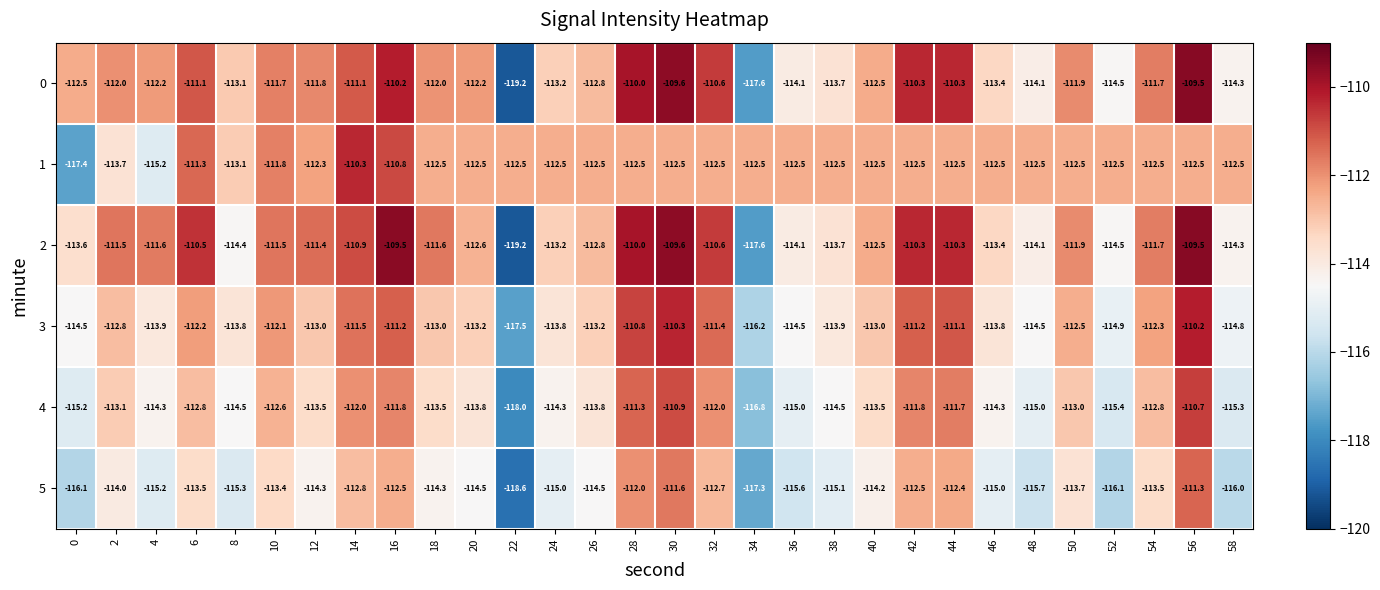

How many categories are shown in the chart?

30